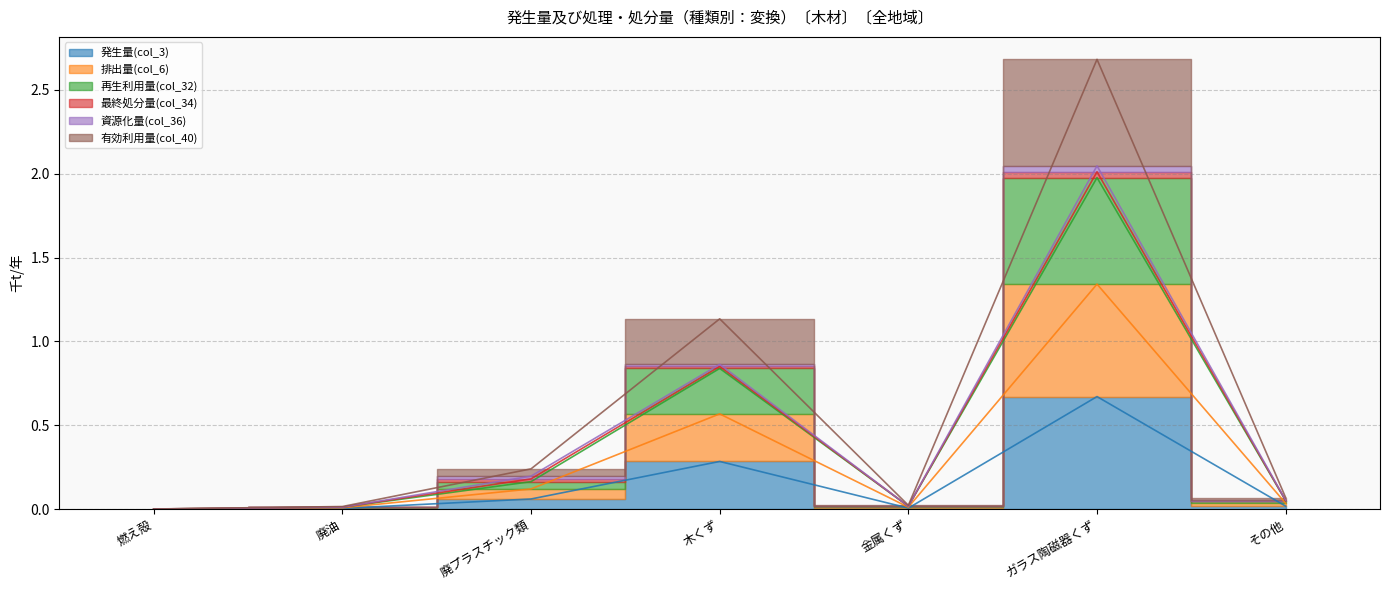

What is the label of the 1st point from the right?

その他